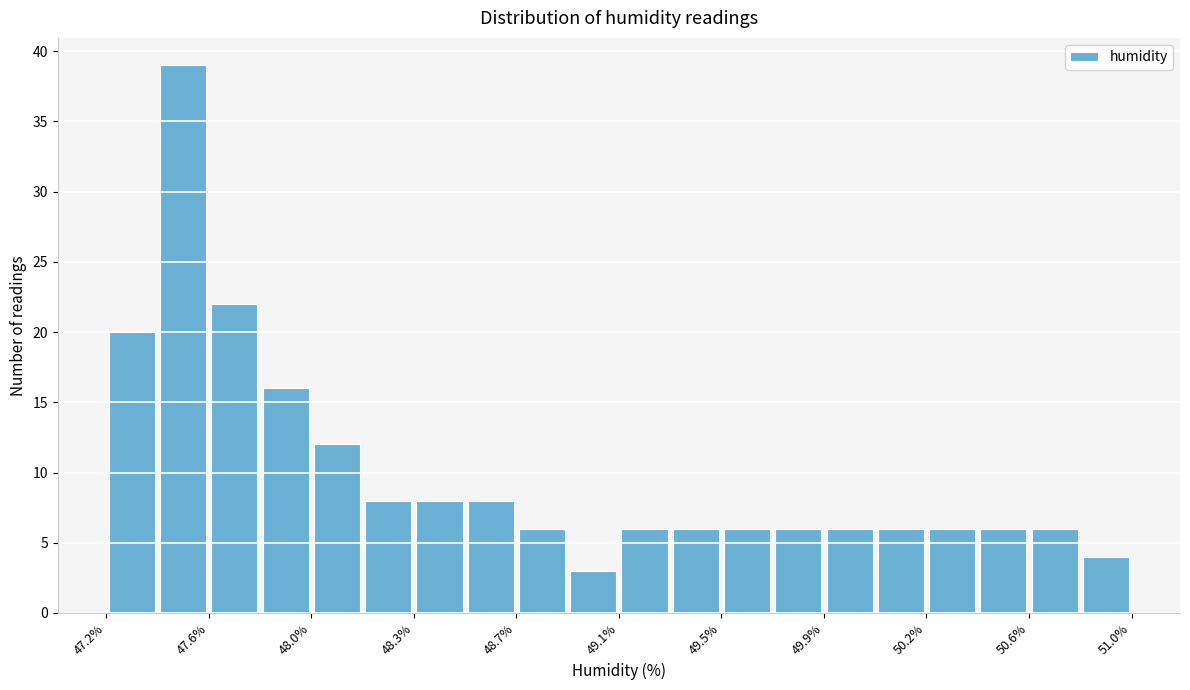

Read against the x-axis, roughly where is the centre of the tallest bar?

47.50